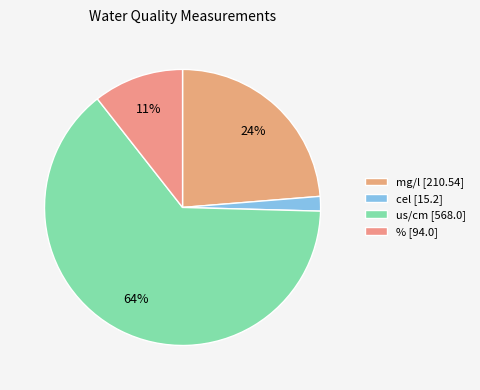

Is there a majority slice in this chart?

Yes